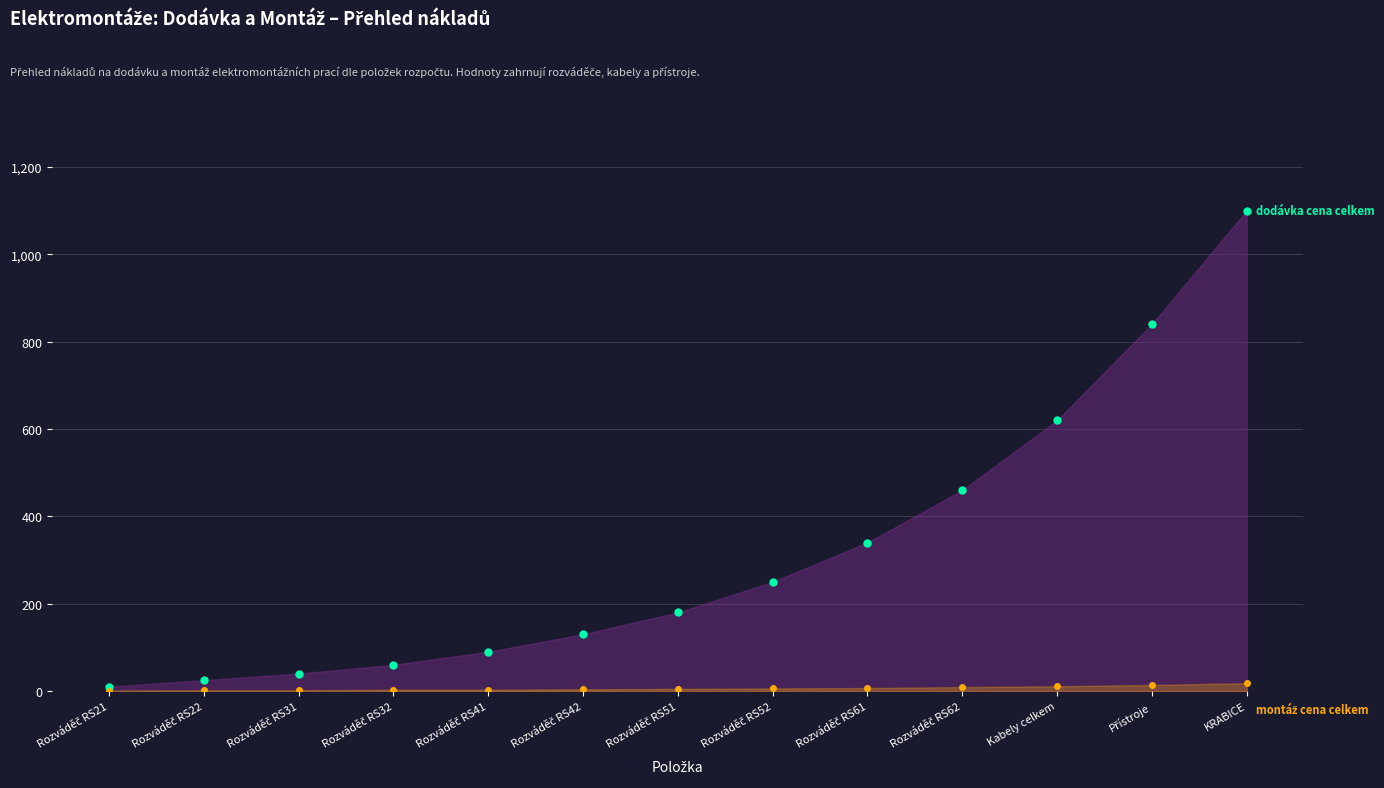

Where is montáž cena celkem nearest to the value 9?

Rozváděč RS62